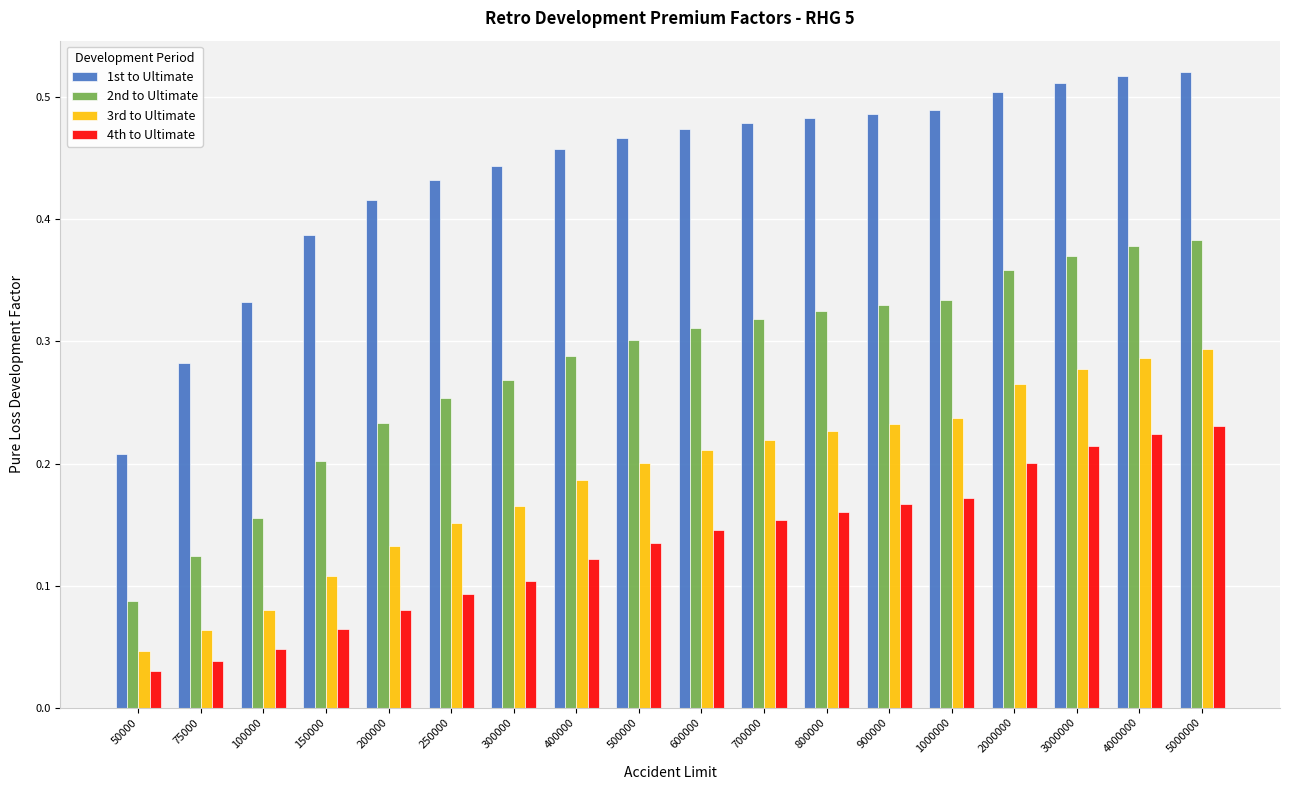

At how many categories does at least one series exceed 0?

18